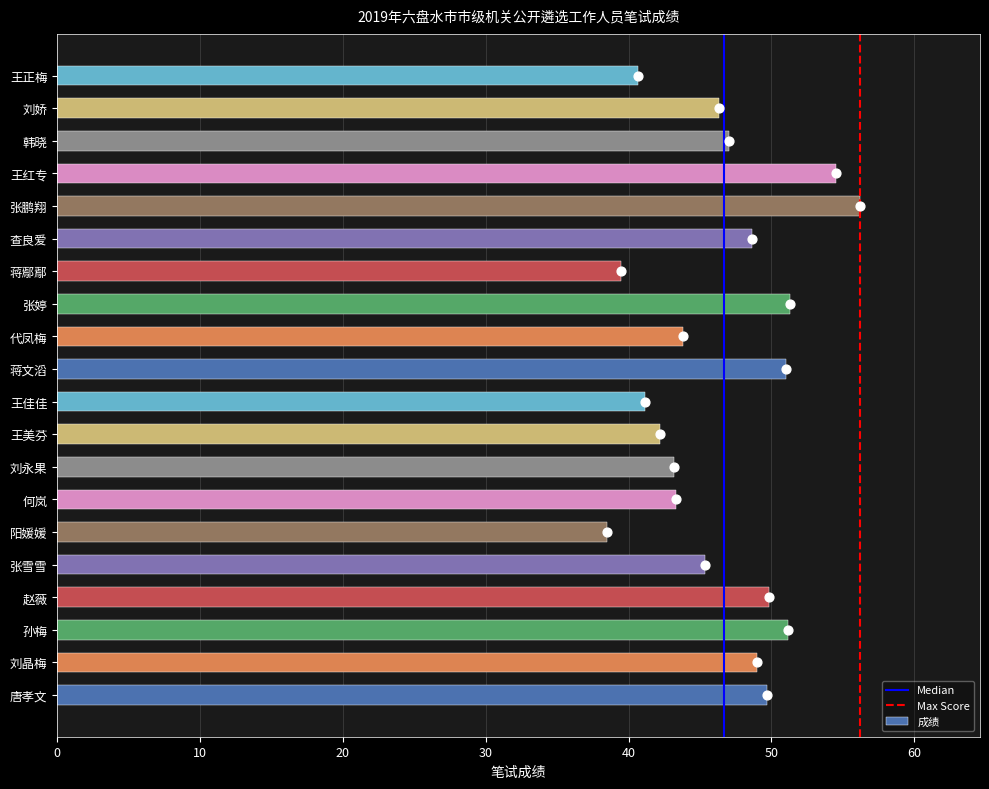

Which has a higher value, 张婷 or 王正梅?

张婷